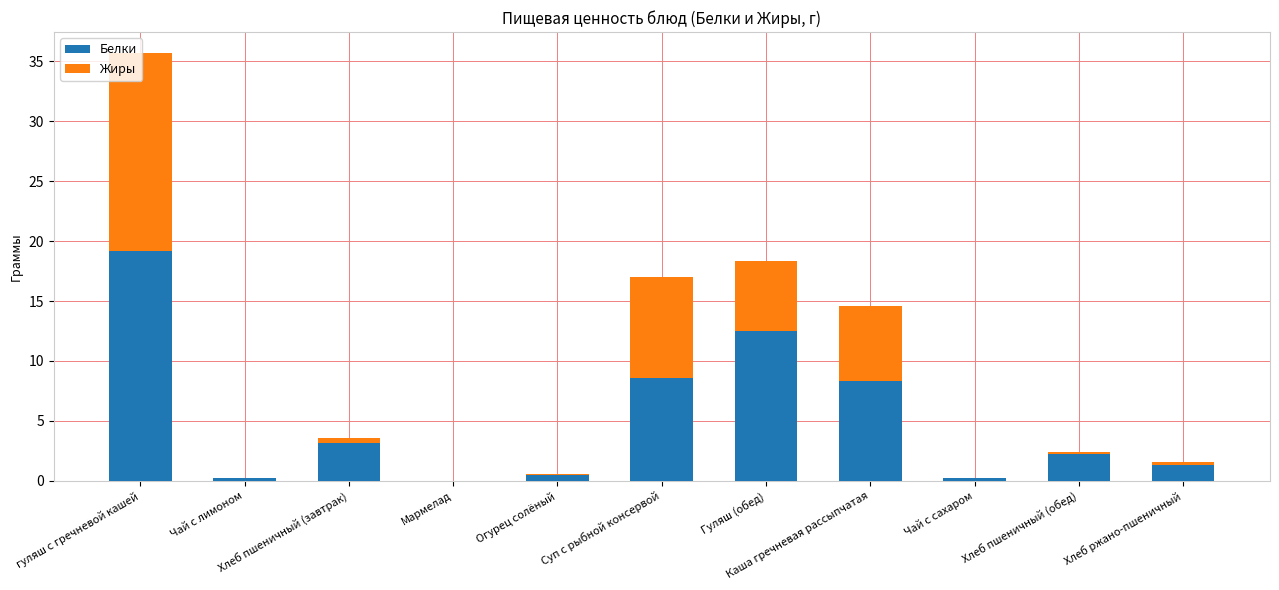

Are the bars grouped side by side (vs. stacked)?

No